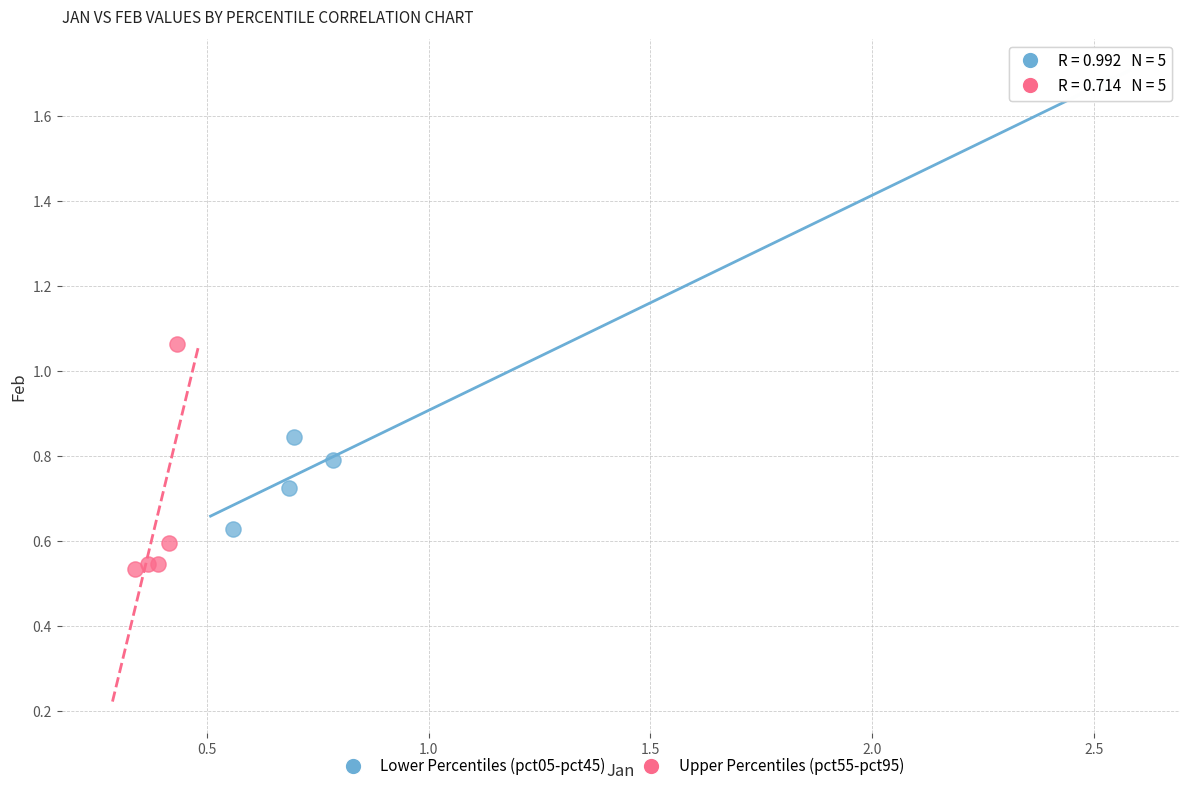

Which series reaches the minimum Y coordinate?

Upper Percentiles (pct55-pct95)